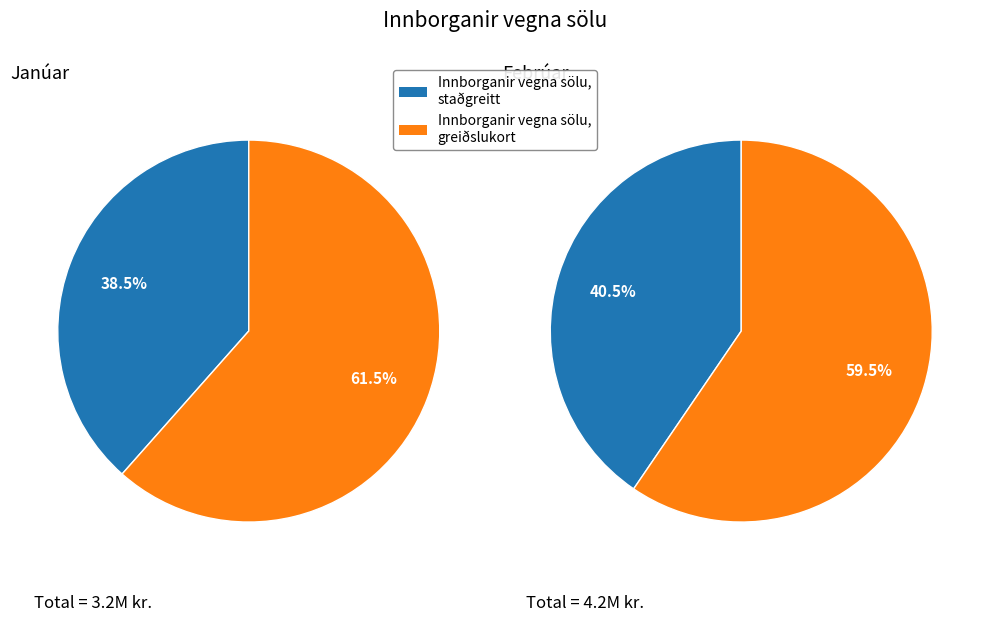

To the nearest percent, what is the combined percentage of Innborganir vegna sölu, staðgreitt and Innborganir vegna sölu, greiðslukort?

100%